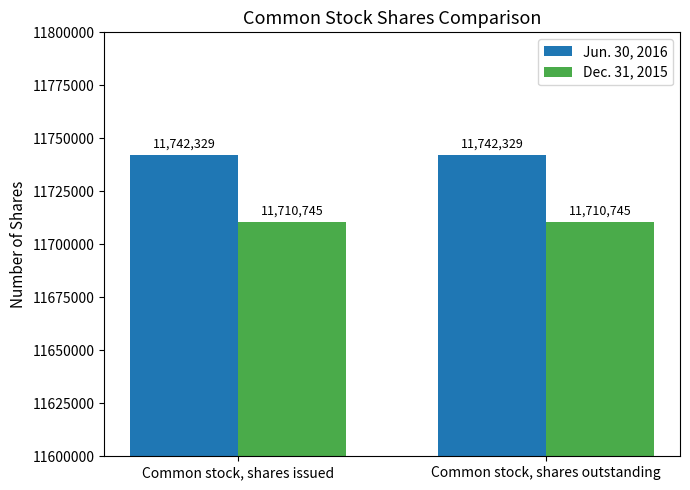

What is the spread (max minus min) of values at Common stock, shares outstanding?

31584